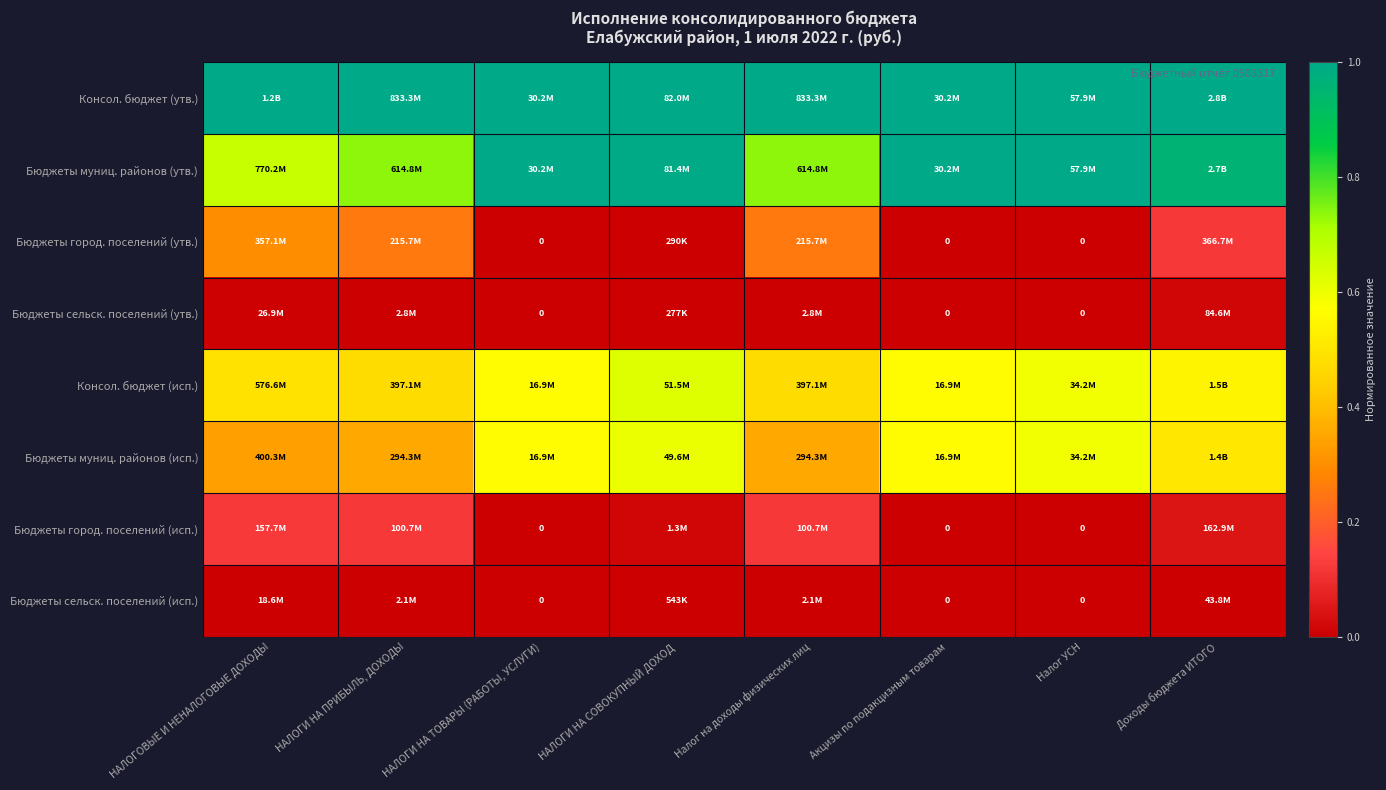

At how many categories does at least one series exceed 0?

8